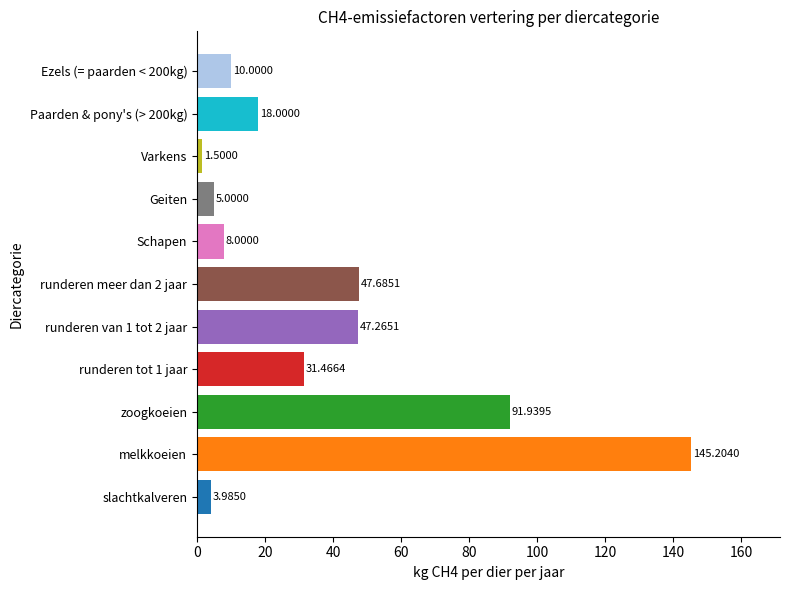

At which label is the value closest to 73?

zoogkoeien